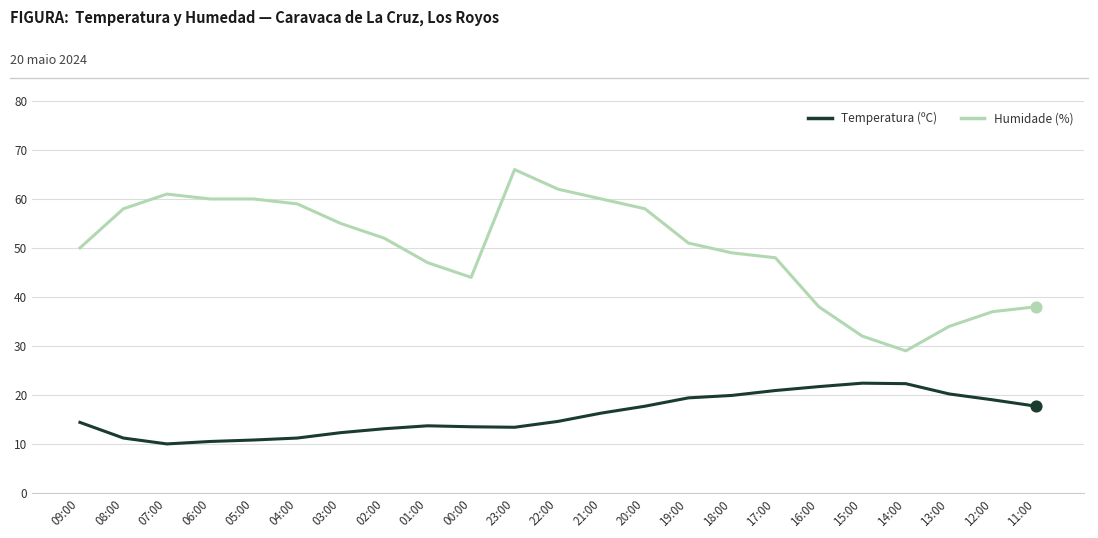

What are all the series names shown in the legend?

Temperatura (ºC), Humidade (%)